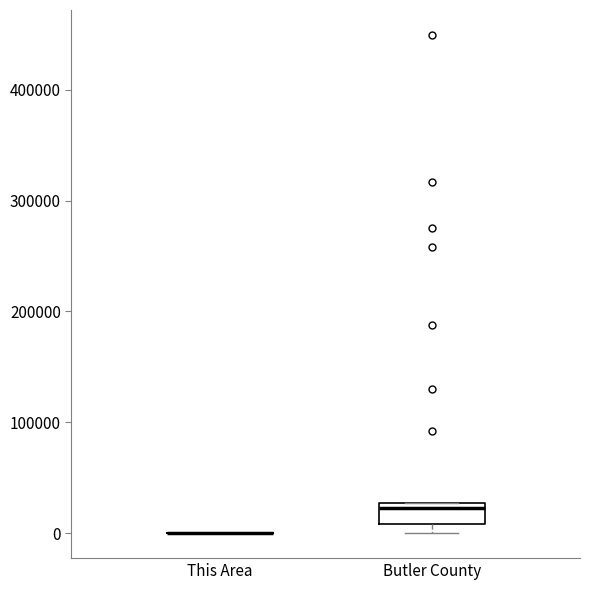

Comparing the boxes themselves (not the whiskers), which one is the tallest?

Butler County